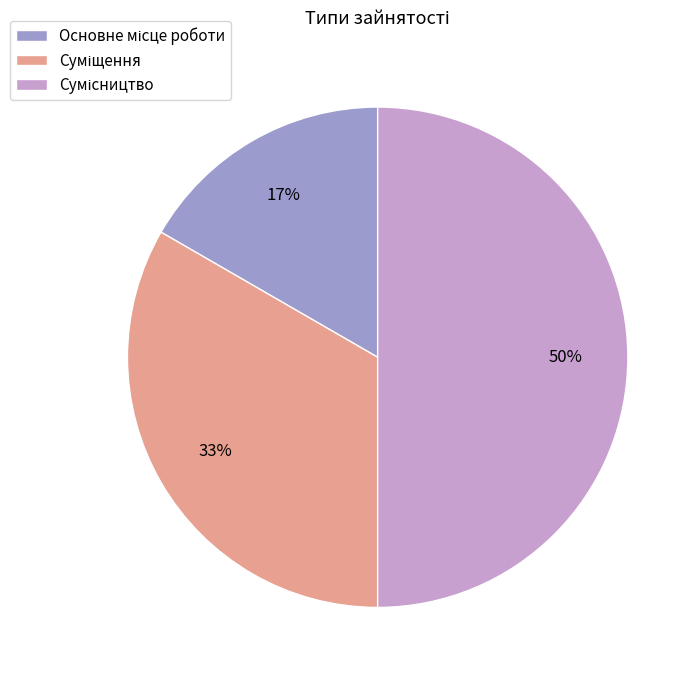

To the nearest percent, what is the average slice percentage?

33%